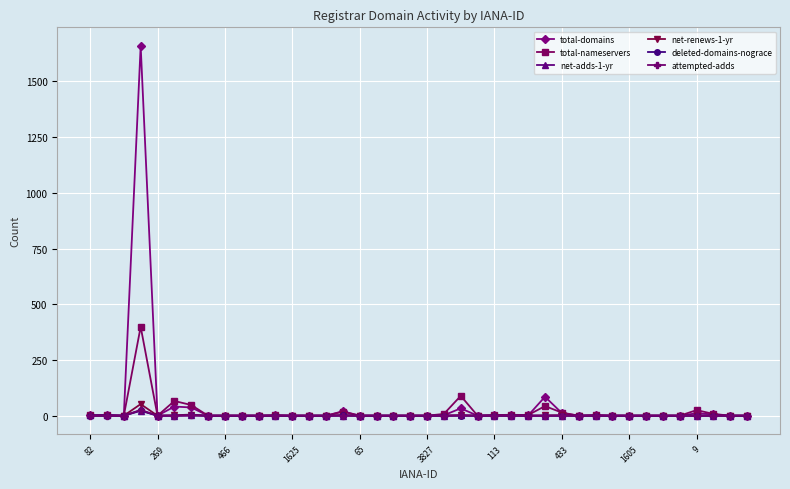

Which series has the widest spread of values?

total-domains